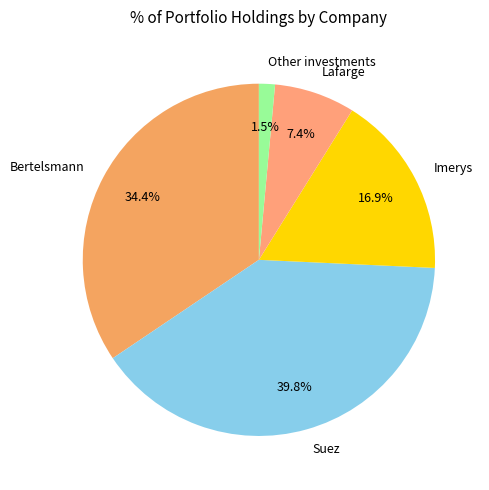

To the nearest percent, what is the difference between the largest and smallest slice percentages?

38%